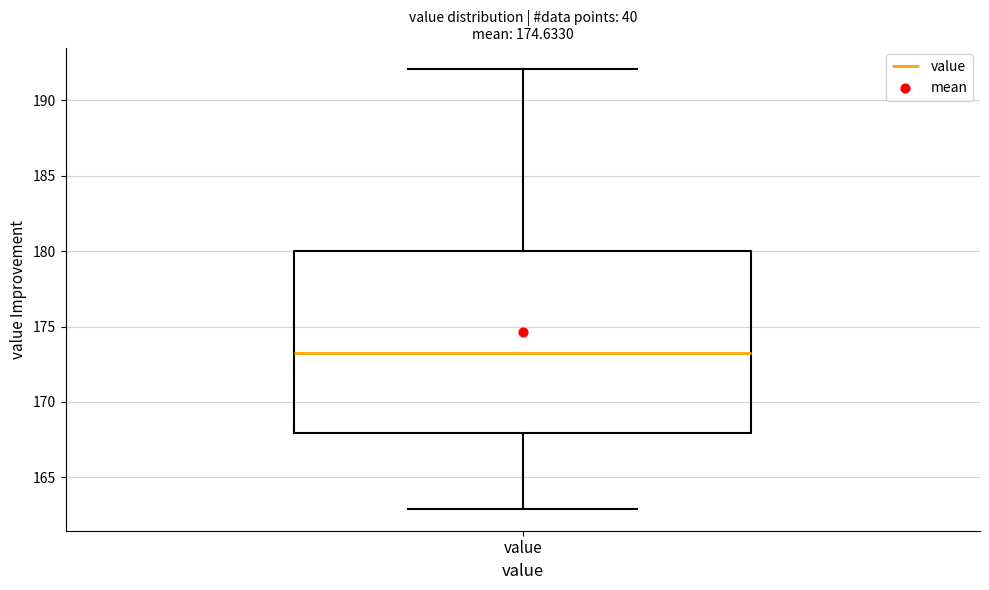

Where is the upper edge of the box for value on the y-axis? The values are not printed on the chart, so give them approximately, as read against the axis.

180.0